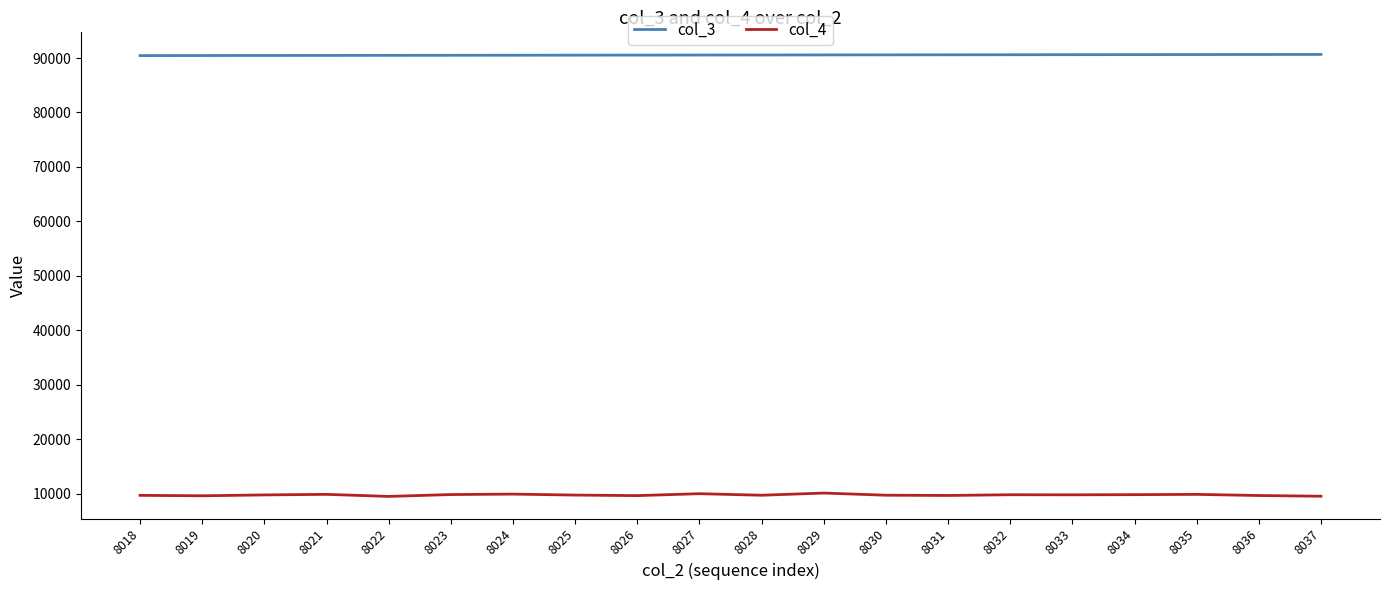

Does the chart have visible grid lines?

No